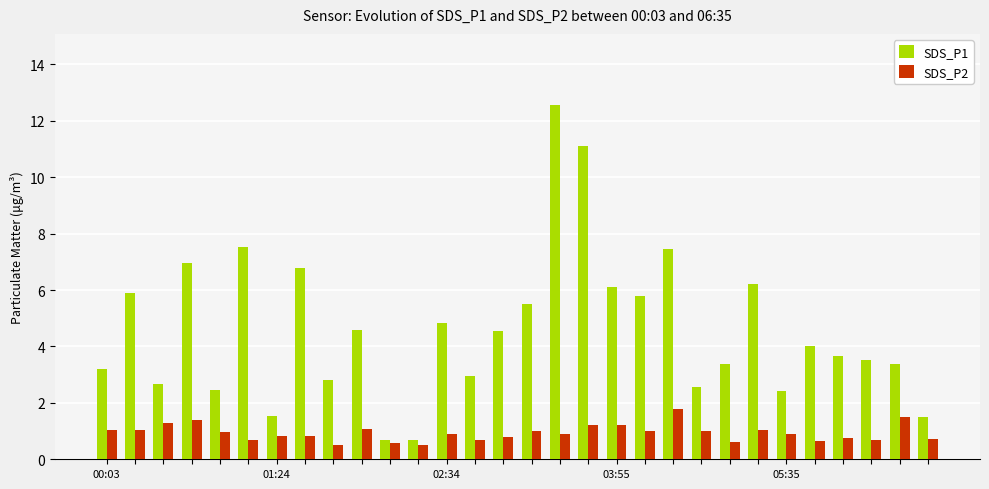

At how many categories does at least one series exceed 2?

26